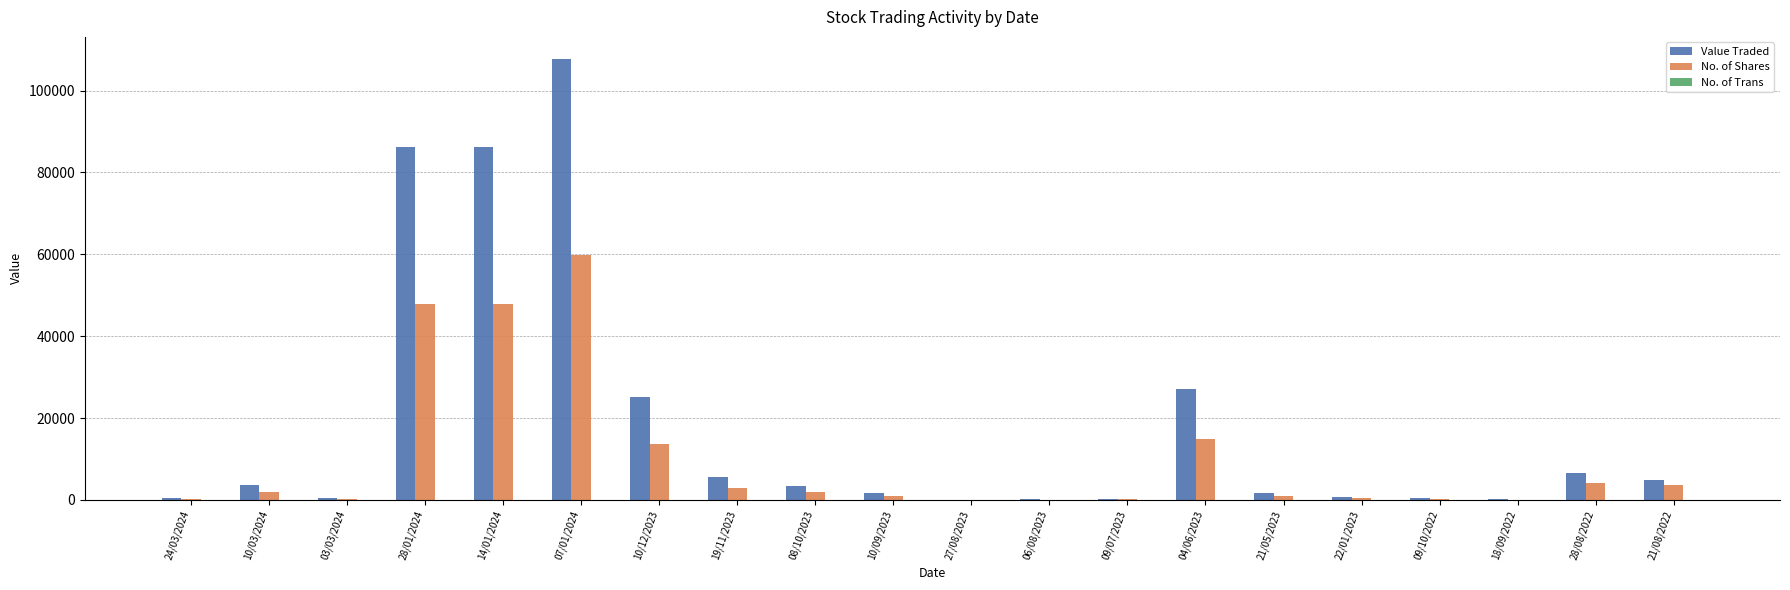

What is the sum of all No. of Shares values?

202520